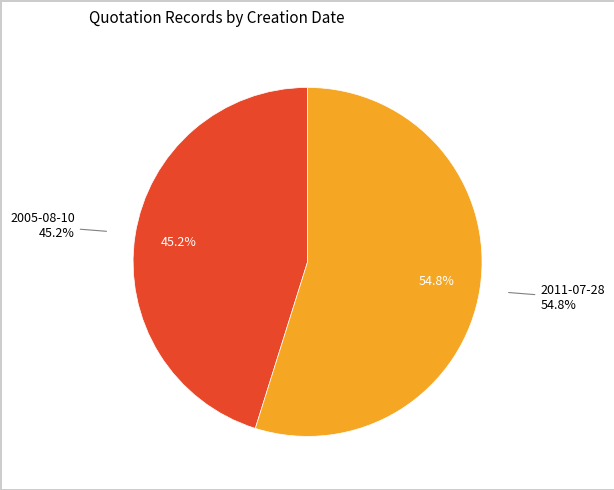

Is the sum of 2005-08-10 and 2011-07-28 greater than half?

Yes